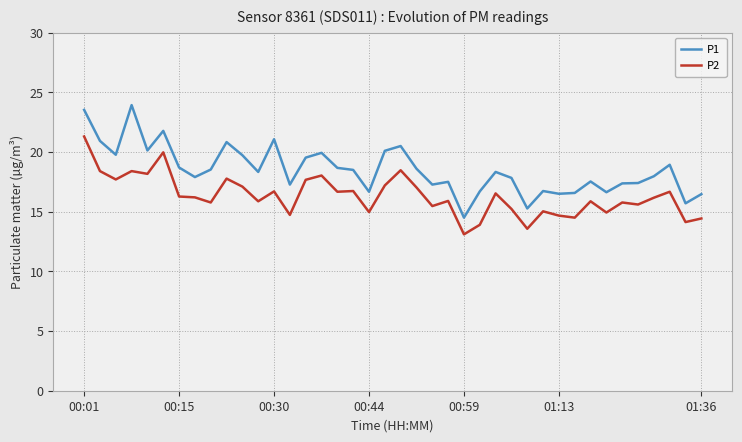

What is the difference between the second highest and minimum values in the P1 series?

9.0